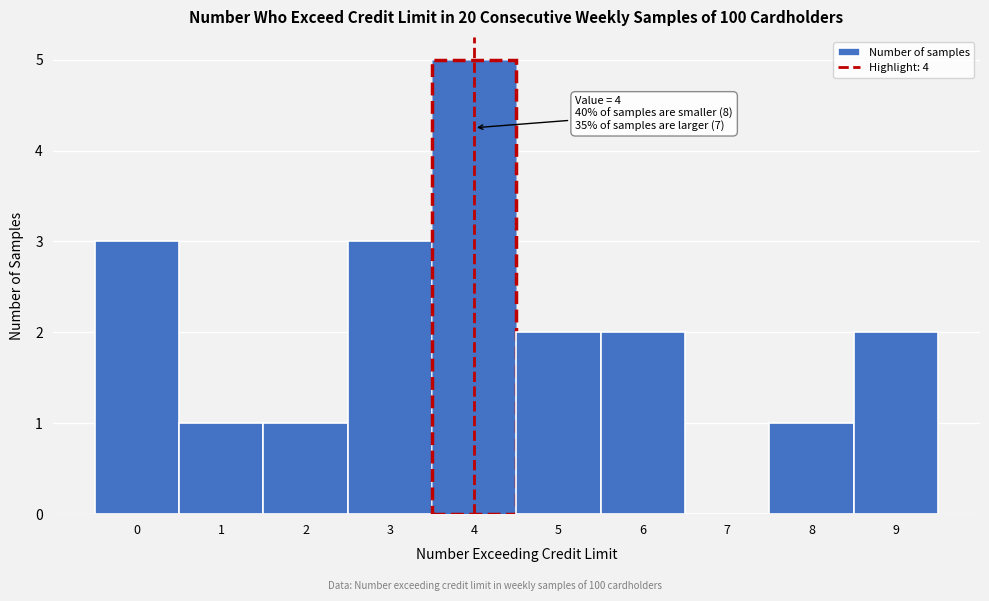

Which range on the x-axis has the tallest bar?

3.5 to 4.5